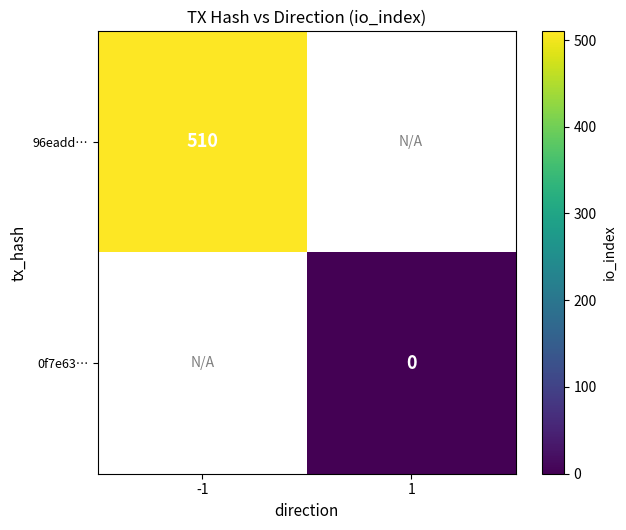

Count the number of categories in the chart.

2